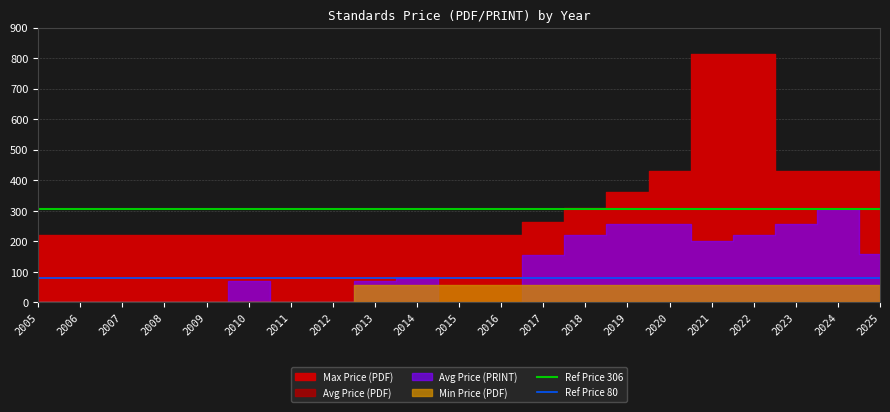

Is the value of Ref Price 306 at 2008 greater than the value of Ref Price 80 at 2008?

Yes